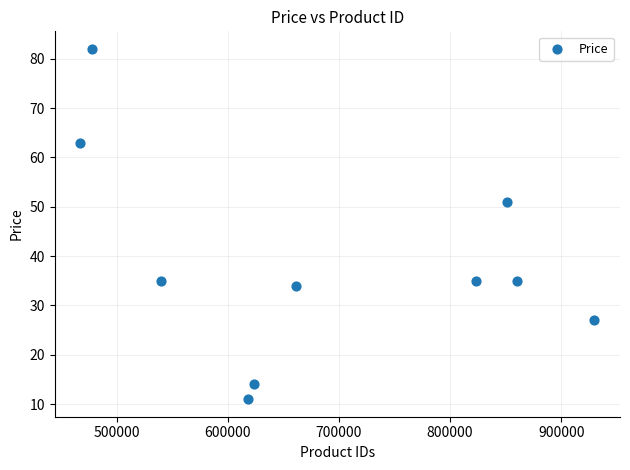

What Y value in the scatter plot is closest to 46?

51